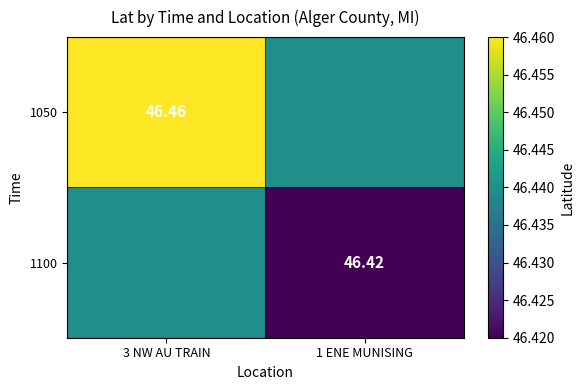

At which category does the chart reach its minimum across all series?

1 ENE MUNISING